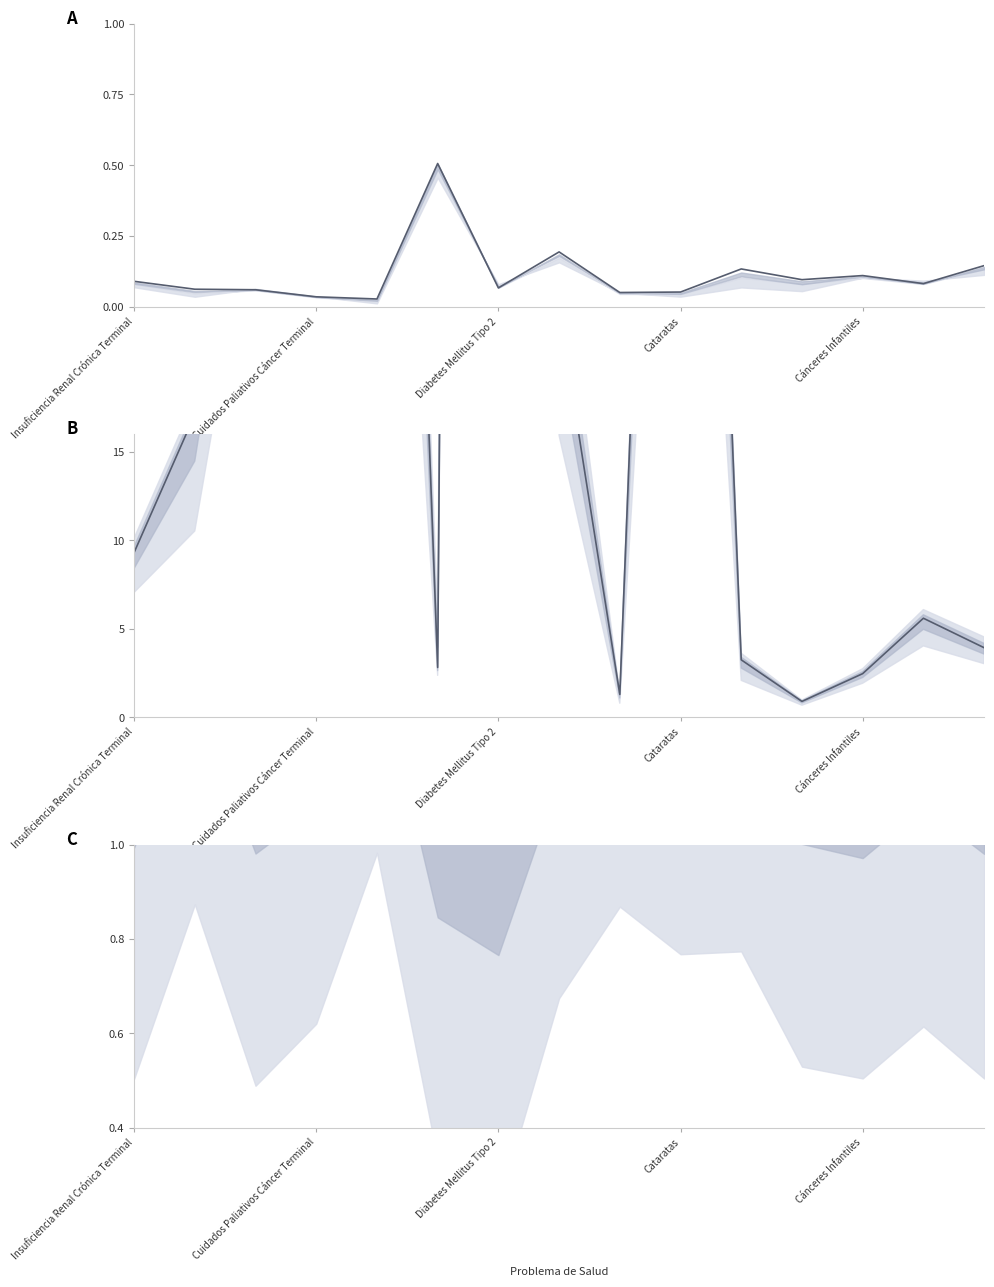

How many lines are shown in the chart?

1